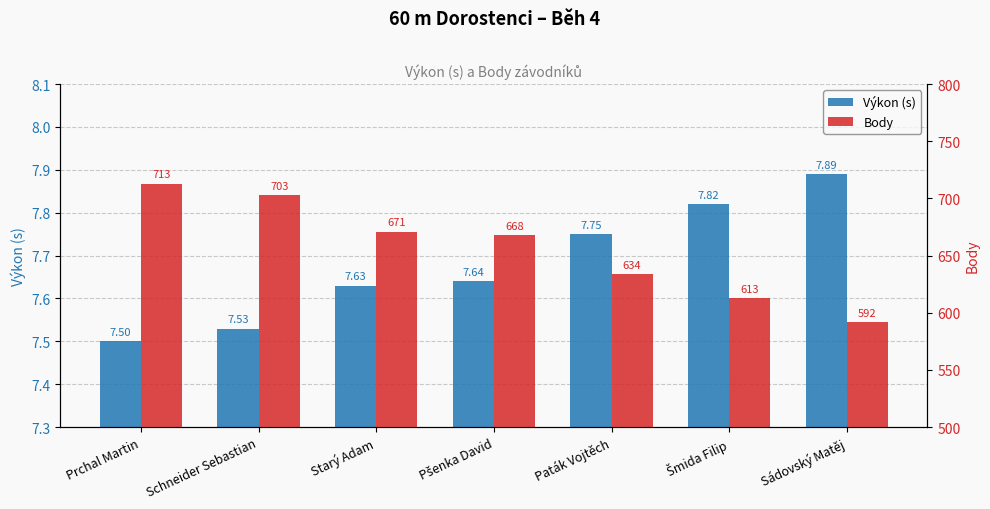

Is the value of Body at Šmida Filip greater than the value of Výkon (s) at Starý Adam?

Yes